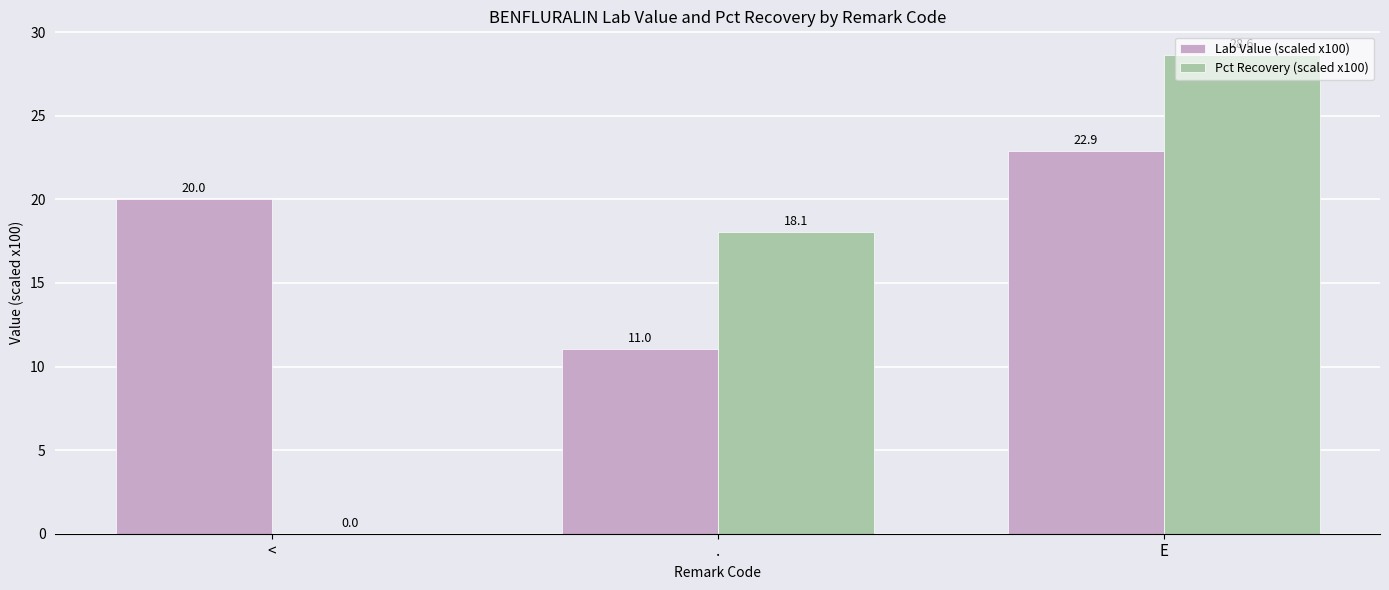

Is the value of Pct Recovery (scaled x100) at E greater than the value of Lab Value (scaled x100) at <?

Yes